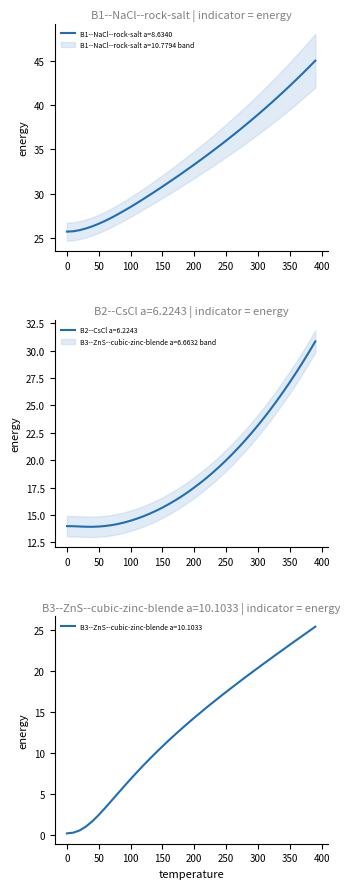

What is the maximum value for B1--NaCl--rock-salt a=8.6340?

45.0